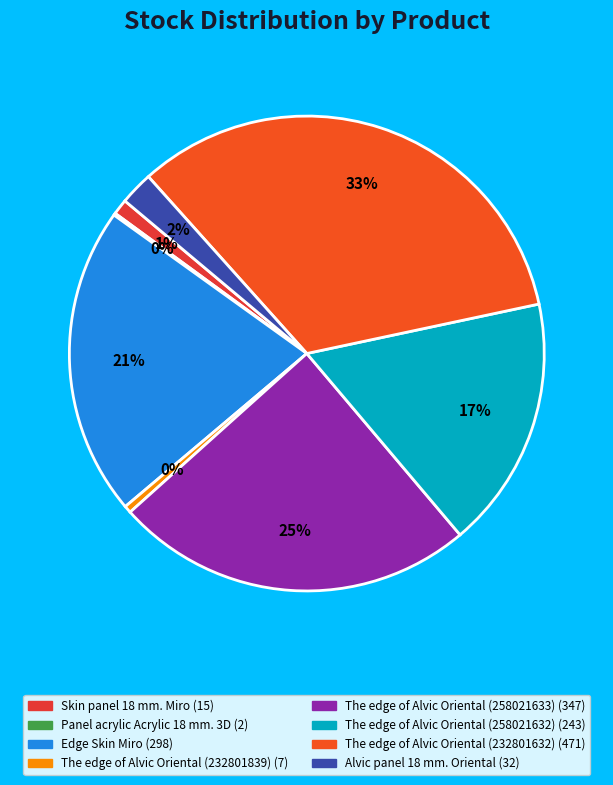

Is it true that The edge of Alvic Oriental (232801839) is 13% of the pie?

False